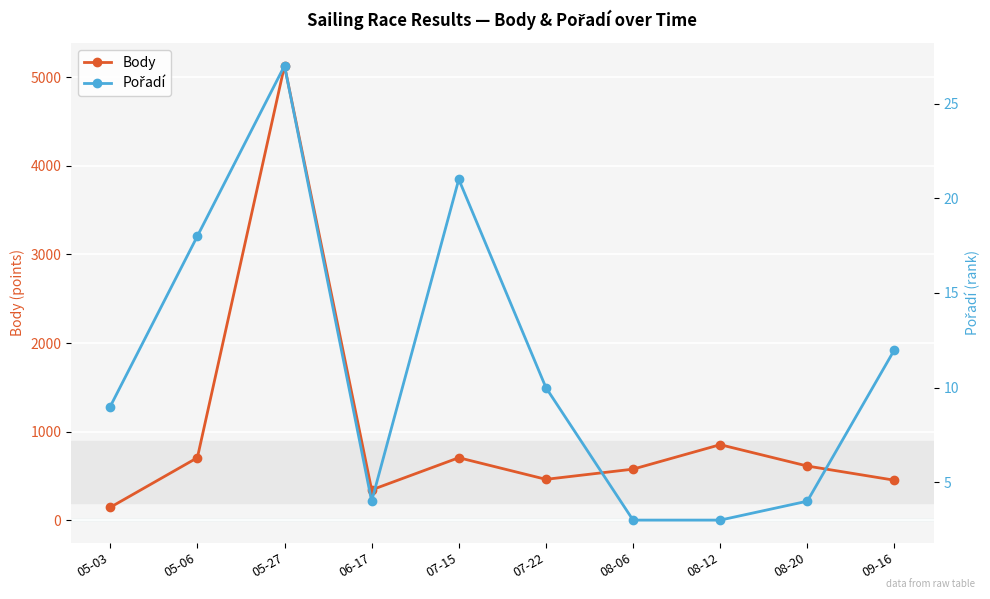

Reading right to left, extract all data points from this chart.

Body: 09-16=453	08-20=613	08-12=854	08-06=578	07-22=463	07-15=707	06-17=344	05-27=5129	05-06=707	05-03=147
Pořadí: 09-16=12	08-20=4	08-12=3	08-06=3	07-22=10	07-15=21	06-17=4	05-27=27	05-06=18	05-03=9